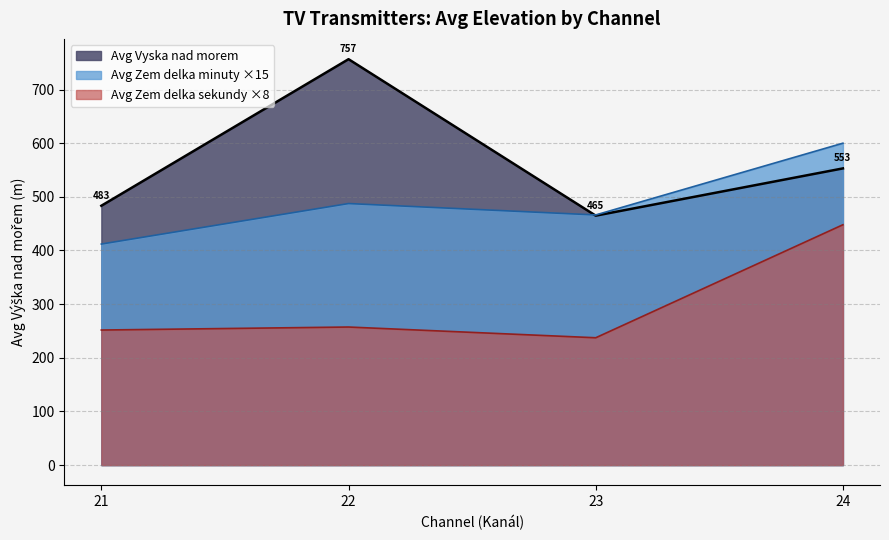

Where does the Avg Zem delka sekundy series first go above 26?

21